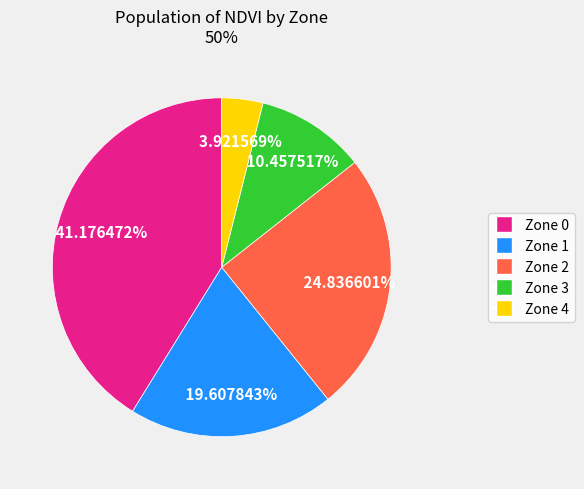

Count the number of slices in the pie.

5